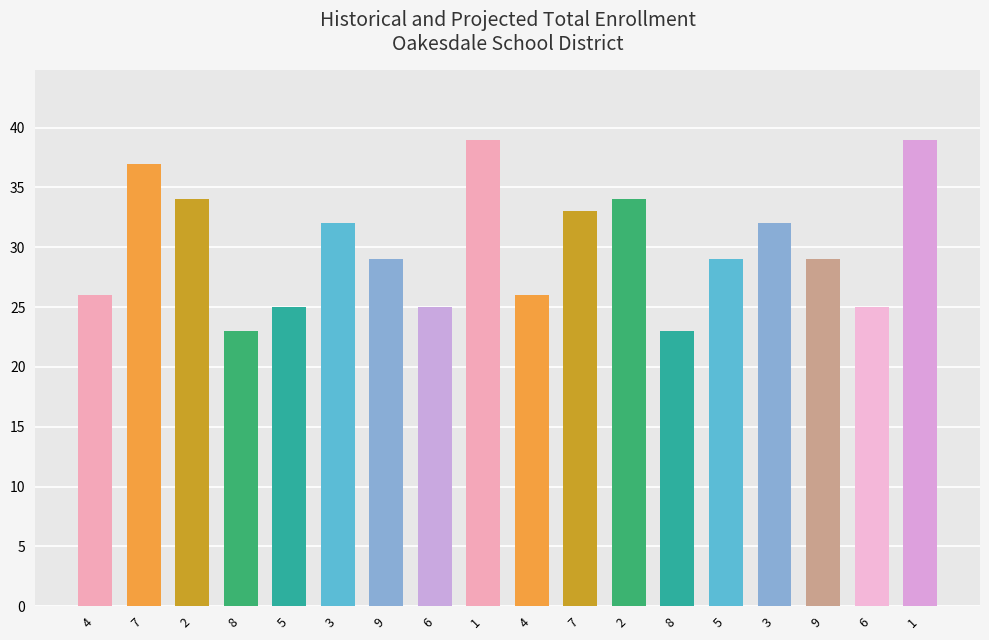

The value at 6 is 25. True or false?

True